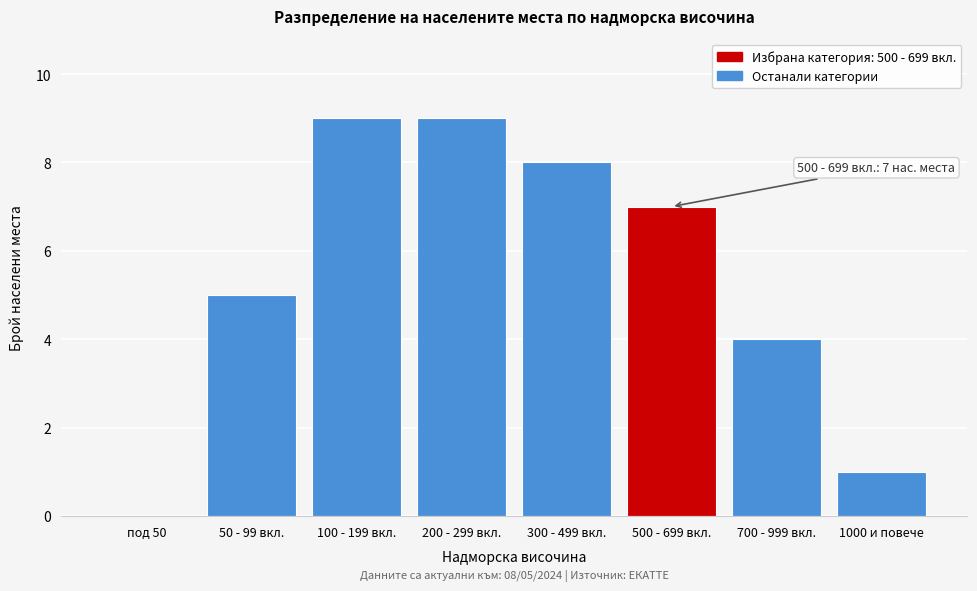

Reading left to right, extract all data points from this chart.

под 50=0	50 - 99 вкл.=5	100 - 199 вкл.=9	200 - 299 вкл.=9	300 - 499 вкл.=8	500 - 699 вкл.=7	700 - 999 вкл.=4	1000 и повече=1